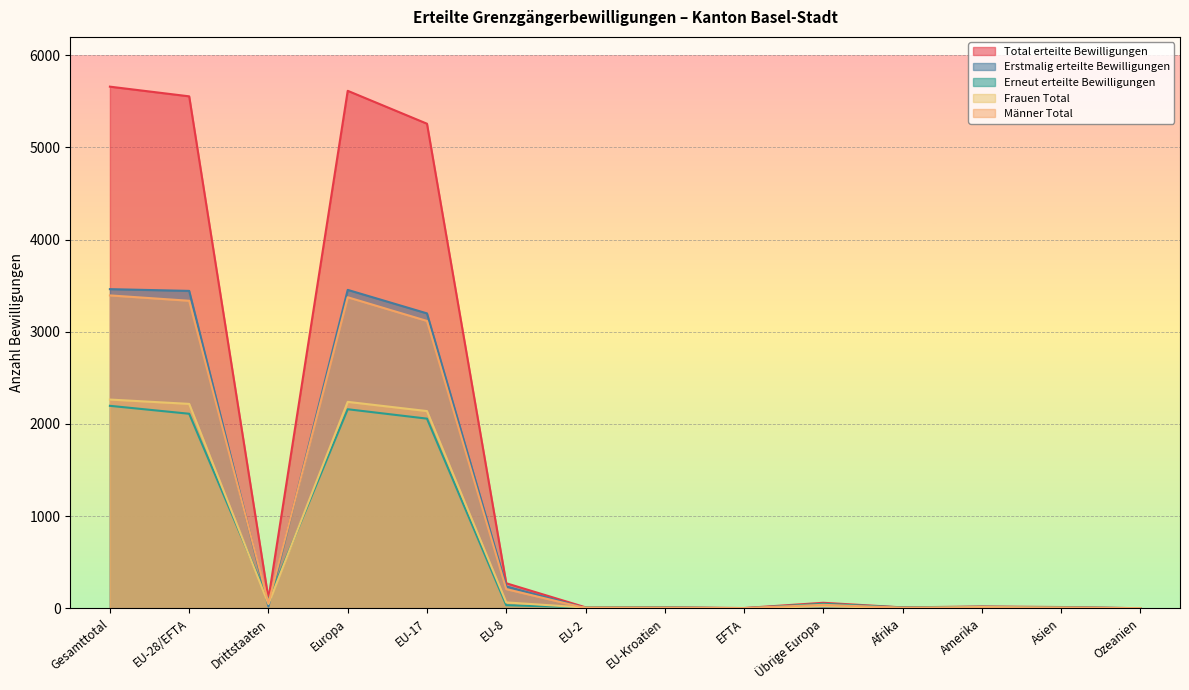

What is the label of the 13th point from the left?

Asien